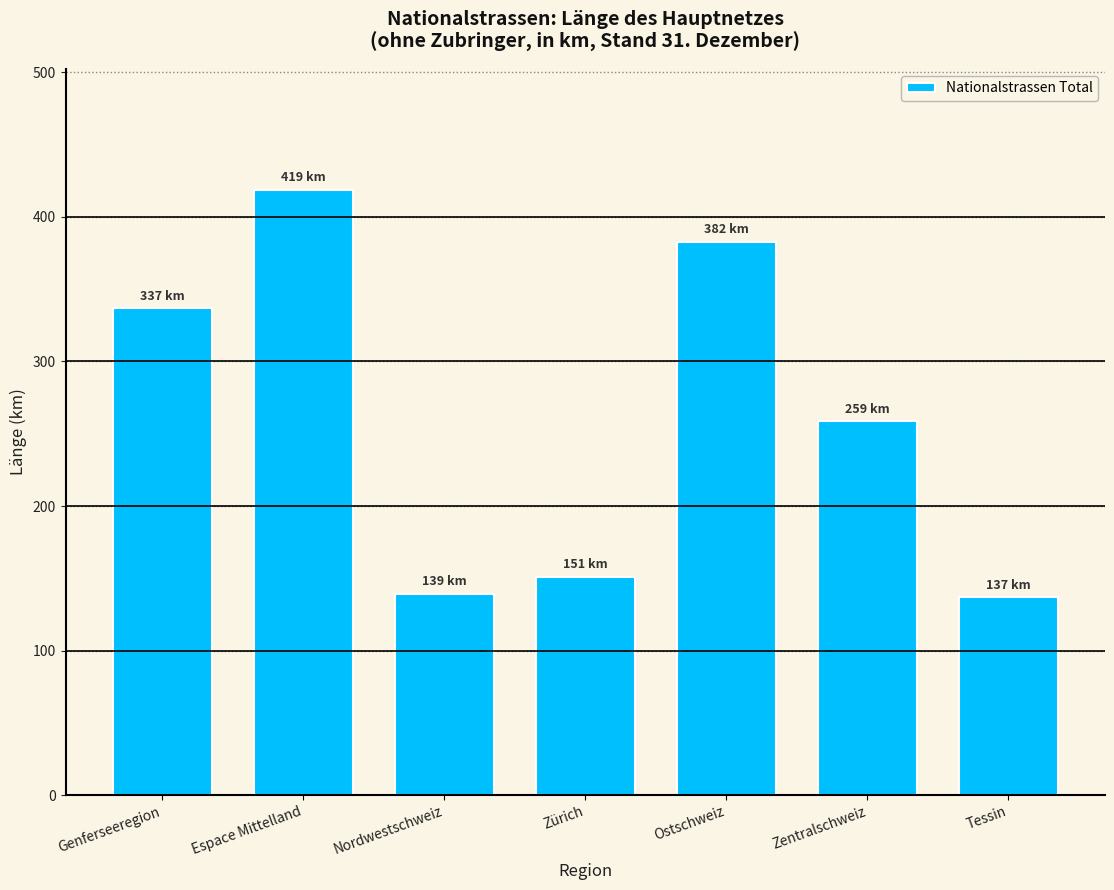

Reading left to right, list all the values displayed in this chart.

Genferseeregion=336.8	Espace Mittelland=418.6	Nordwestschweiz=139.0	Zürich=151.0	Ostschweiz=382.5	Zentralschweiz=258.6	Tessin=136.8